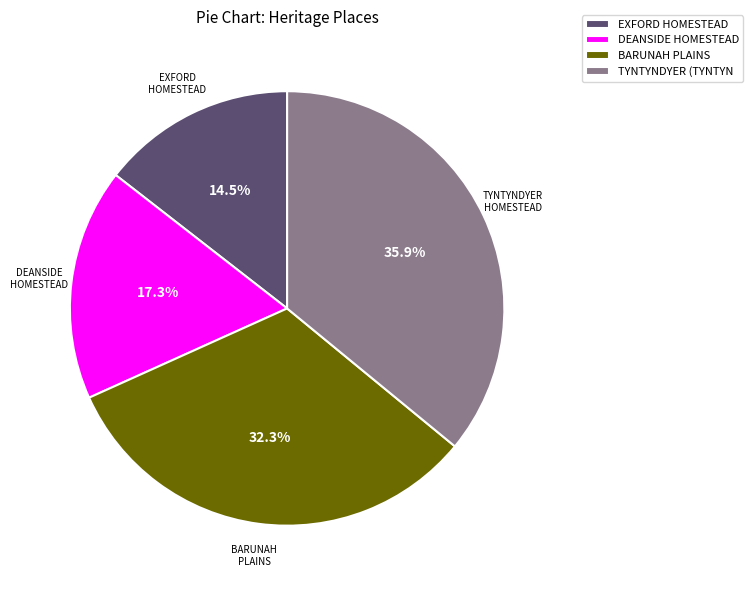

Which category has the biggest portion of the pie?

TYNTYNDYER